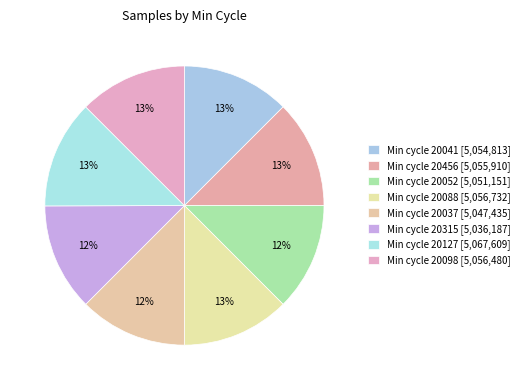

Count the number of slices in the pie.

8